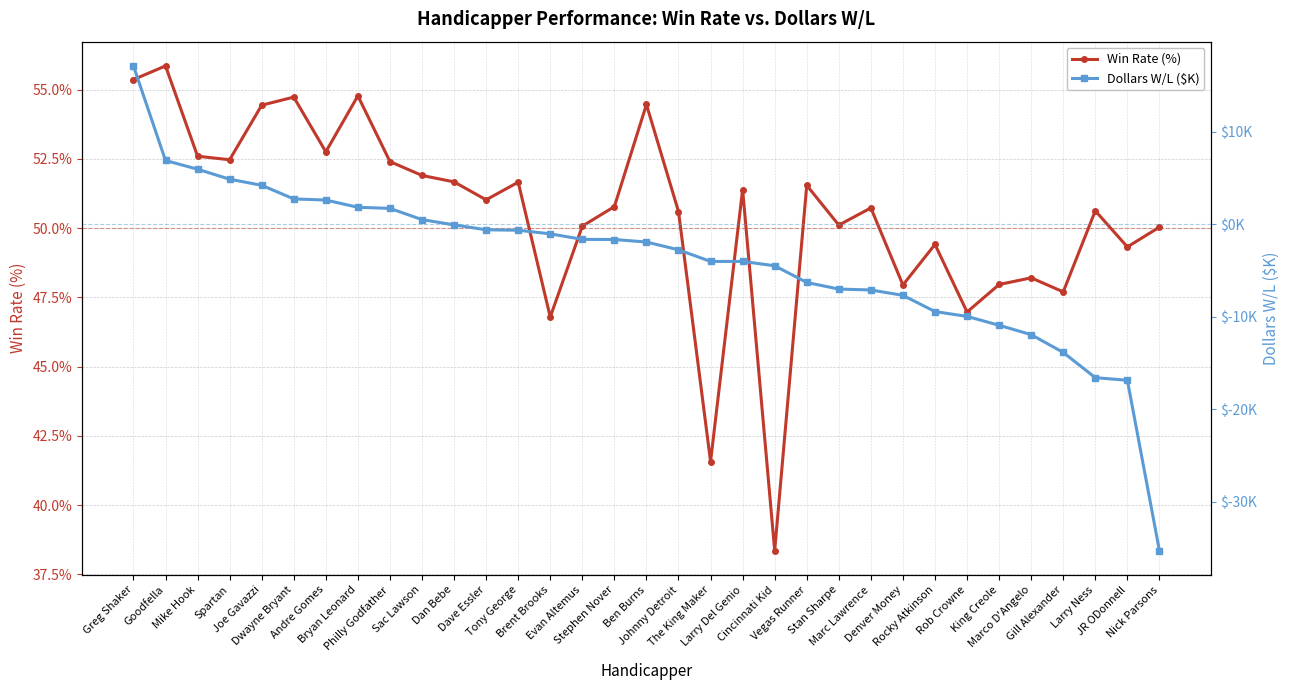

What is the average value of the Win Rate (%) series?

50.5